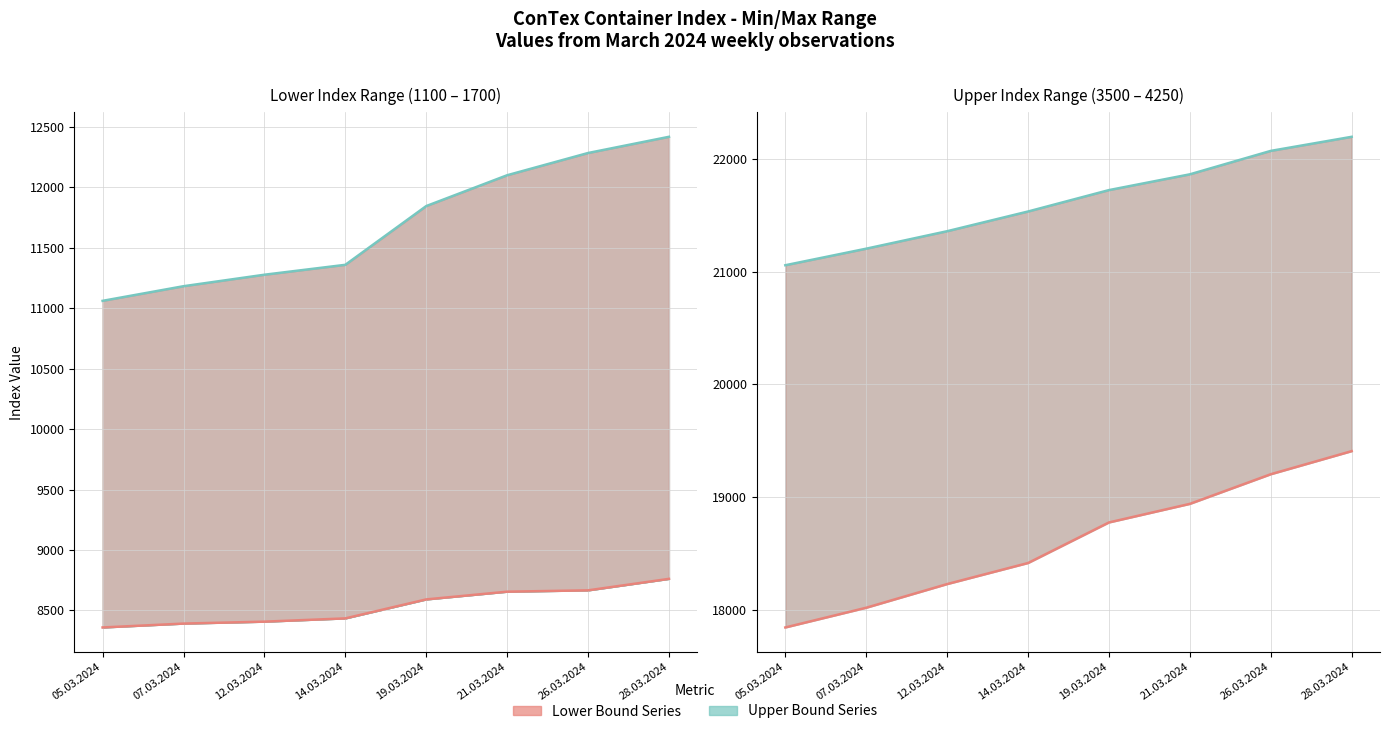

Count the number of categories in the chart.

8